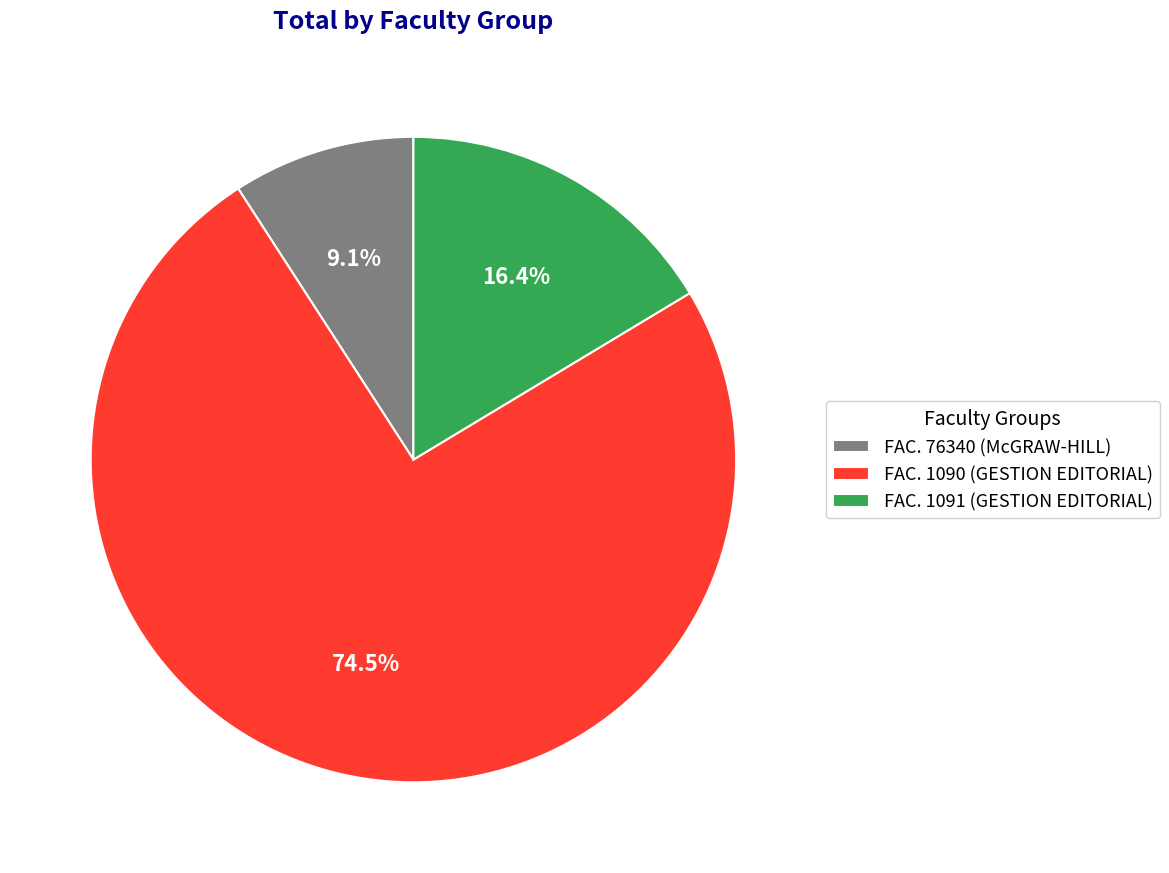

What is the smallest slice in the pie chart?

FAC. 76340 (McGRAW-HILL)